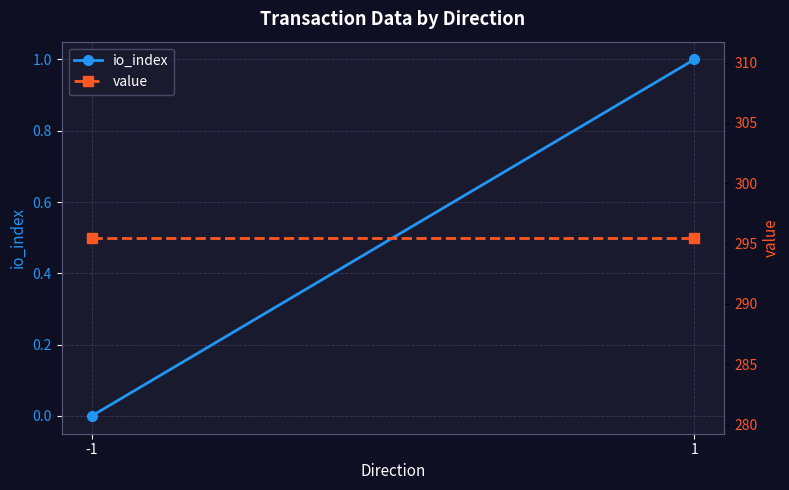

Rank the series at -1 from lowest to highest value.

io_index, value